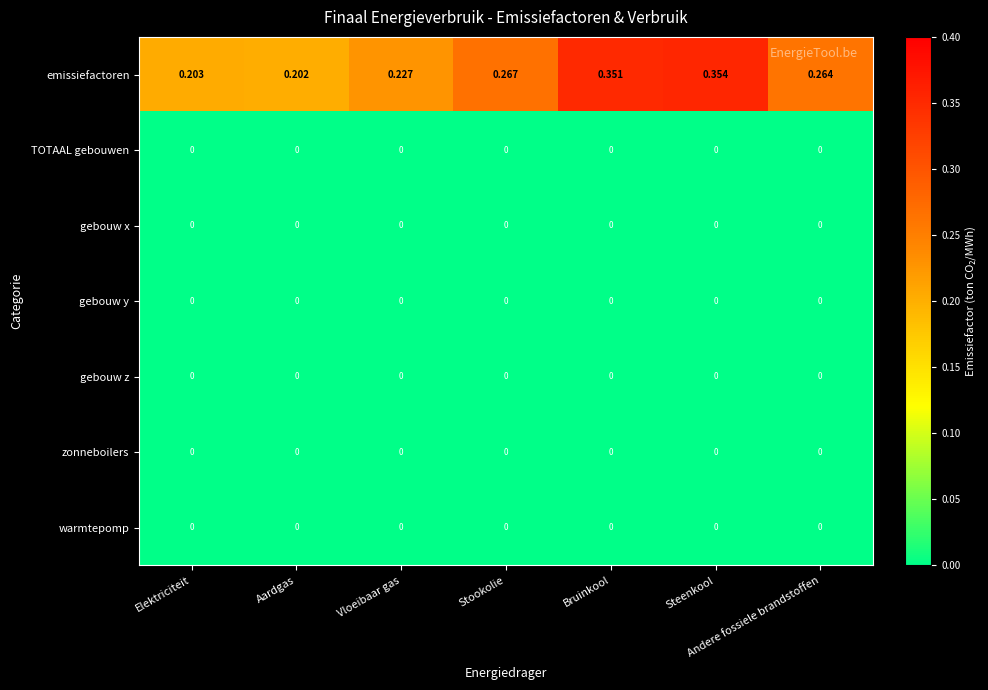

Which category has the lowest value in the emissiefactoren series?

Aardgas